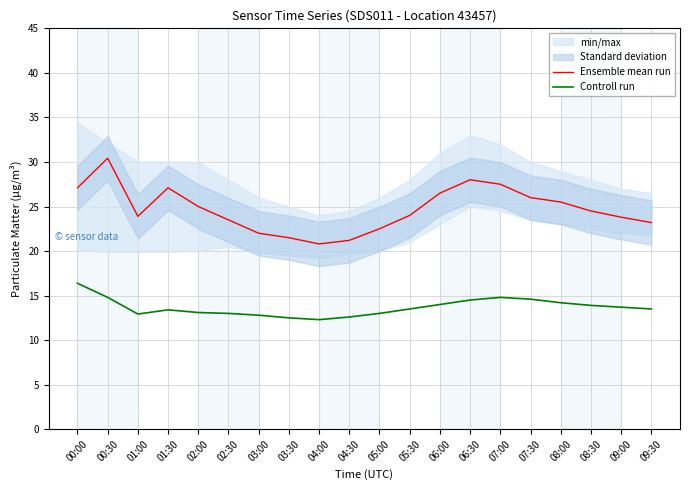

Reading left to right, what are all the values shown in this chart?

Ensemble mean run: 00:00=27.1	00:30=30.4	01:00=23.9	01:30=27.1	02:00=25.0	02:30=23.5	03:00=22.0	03:30=21.5	04:00=20.8	04:30=21.2	05:00=22.5	05:30=24.0	06:00=26.5	06:30=28.0	07:00=27.5	07:30=26.0	08:00=25.5	08:30=24.5	09:00=23.8	09:30=23.2
Controll run: 00:00=16.4	00:30=14.8	01:00=12.9	01:30=13.4	02:00=13.1	02:30=13.0	03:00=12.8	03:30=12.5	04:00=12.3	04:30=12.6	05:00=13.0	05:30=13.5	06:00=14.0	06:30=14.5	07:00=14.8	07:30=14.6	08:00=14.2	08:30=13.9	09:00=13.7	09:30=13.5